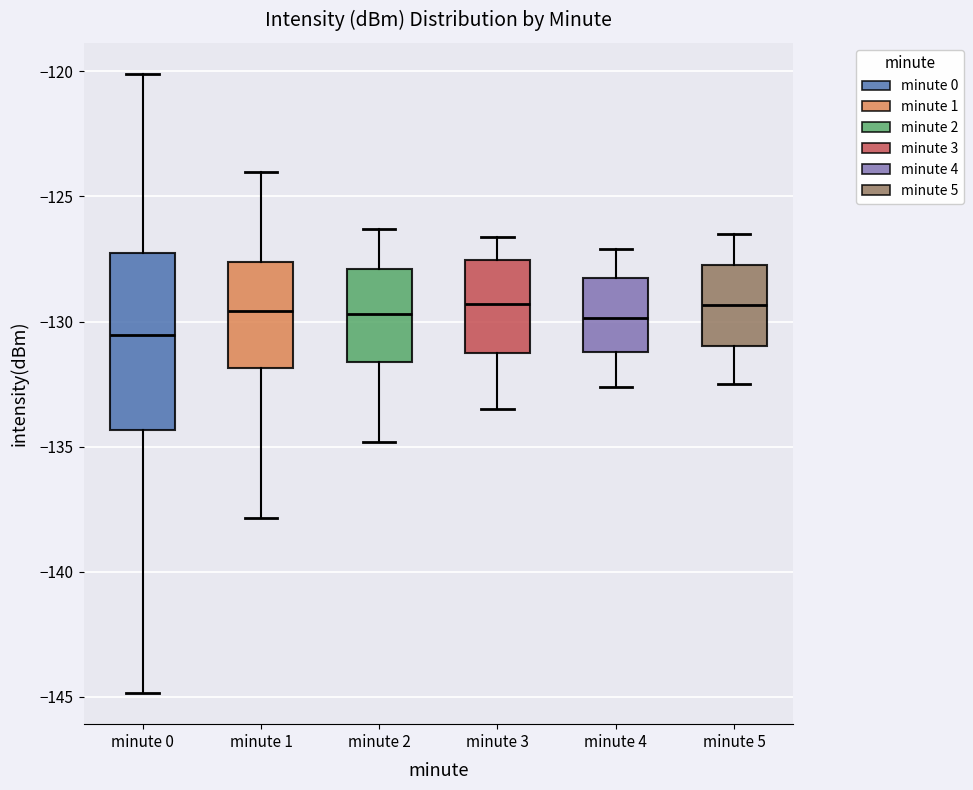

Where does the median line of the box for minute 5 sit on the y-axis? The values are not printed on the chart, so give them approximately, as read against the axis.

-129.5